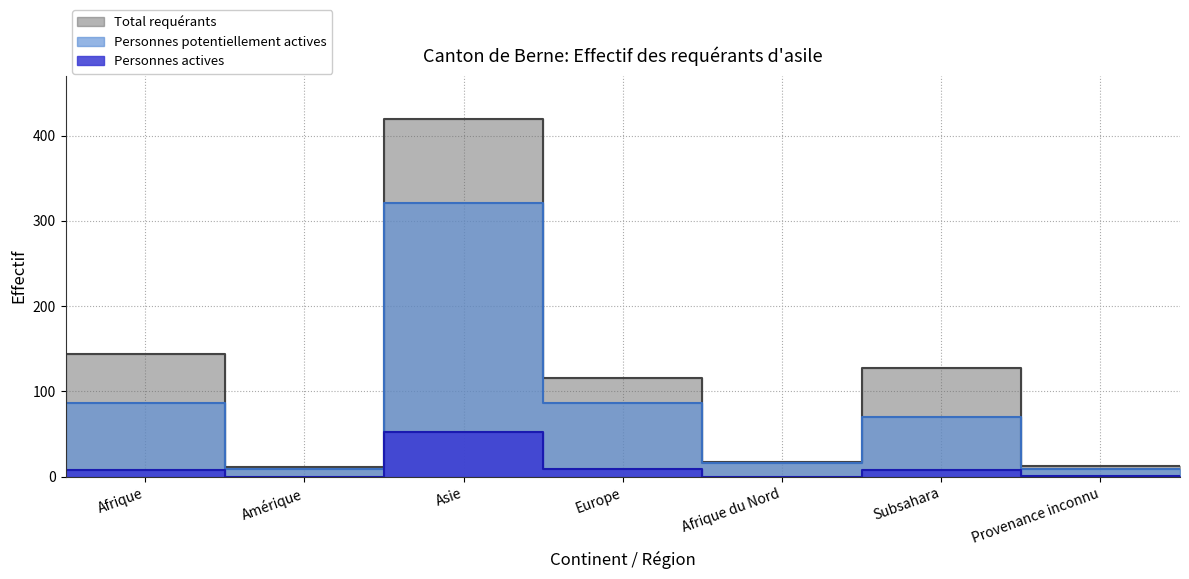

How many lines are shown in the chart?

3